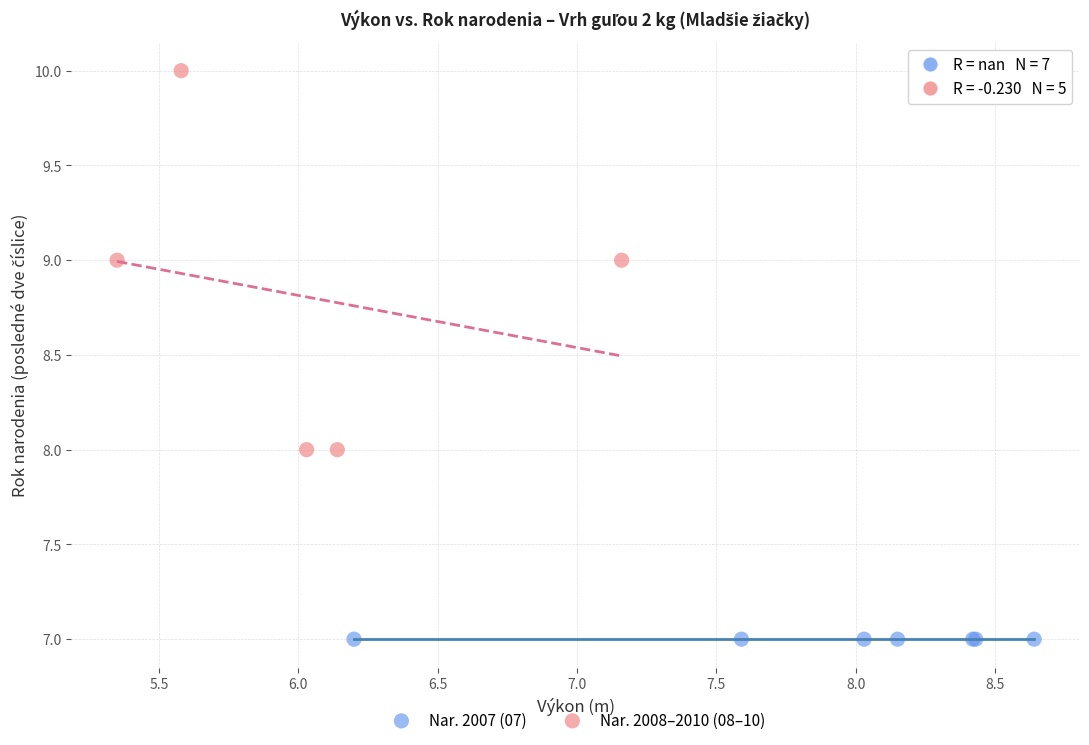

Which series reaches the maximum Y coordinate?

Nar. 2008–2010 (08–10)